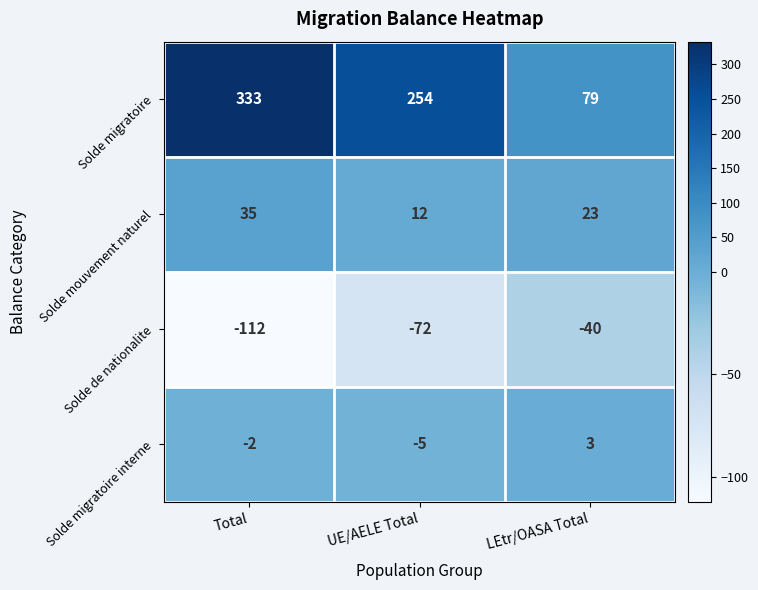

What is the difference between the maximum and minimum values in the Solde de nationalite series?

72